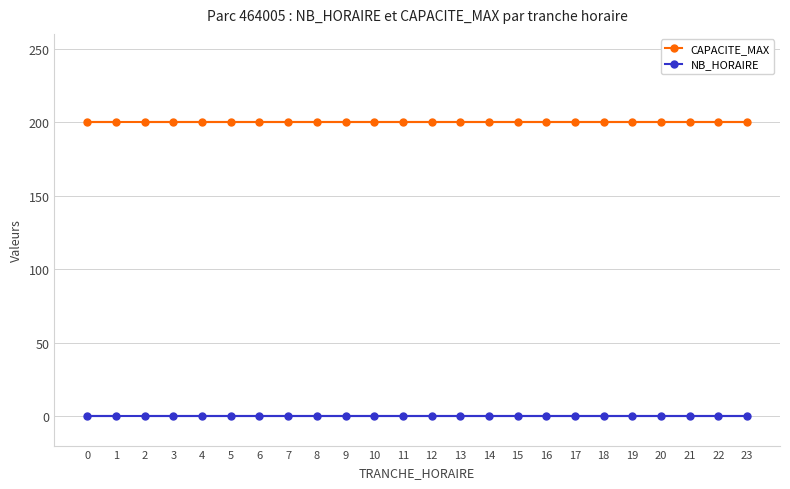

What are all the series names shown in the legend?

CAPACITE_MAX, NB_HORAIRE